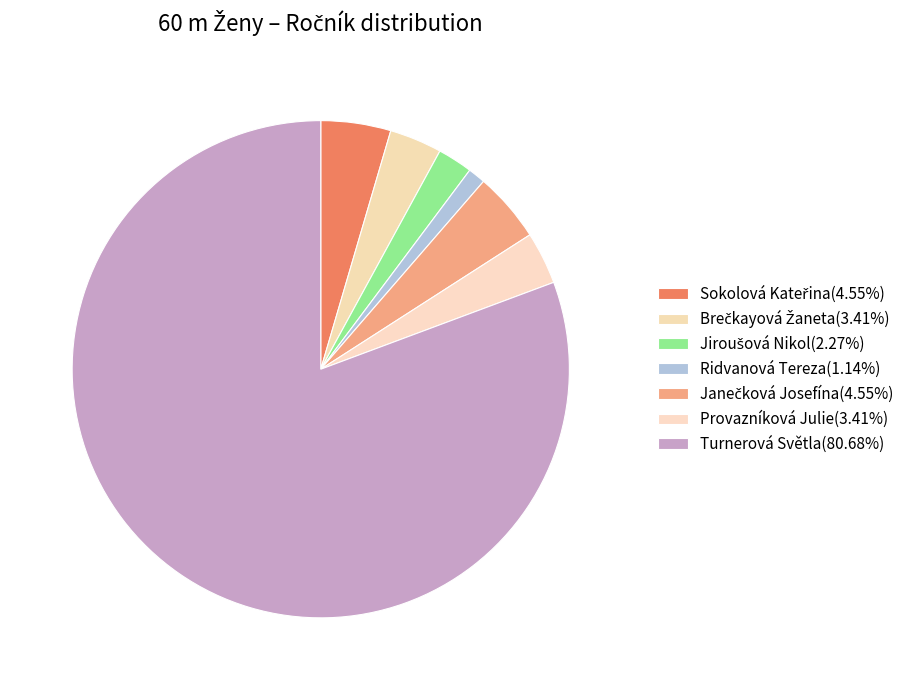

How many segments does this pie chart have?

7